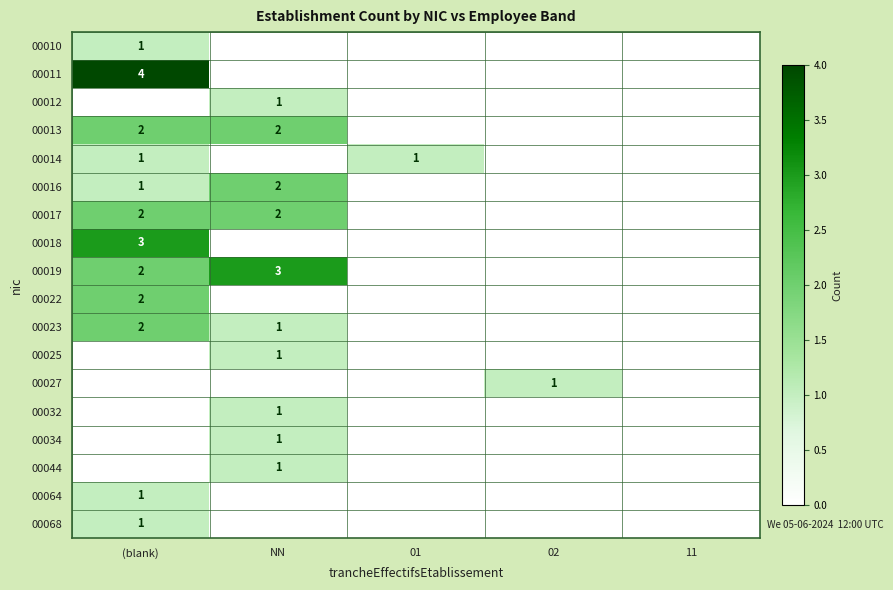

At which category is the sum across all series the highest?

(blank)